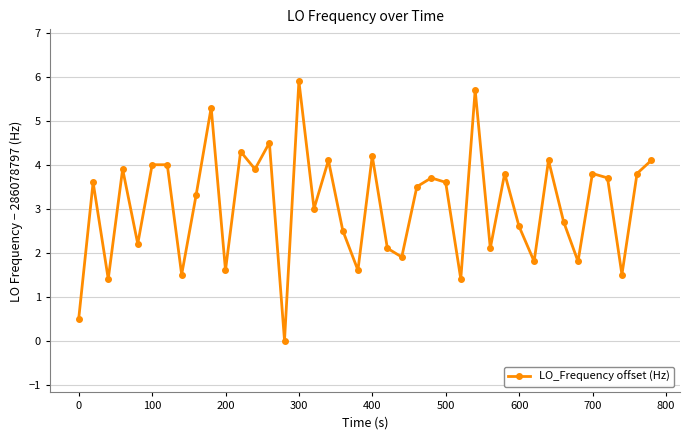

What is the maximum value shown in the chart?

5.9